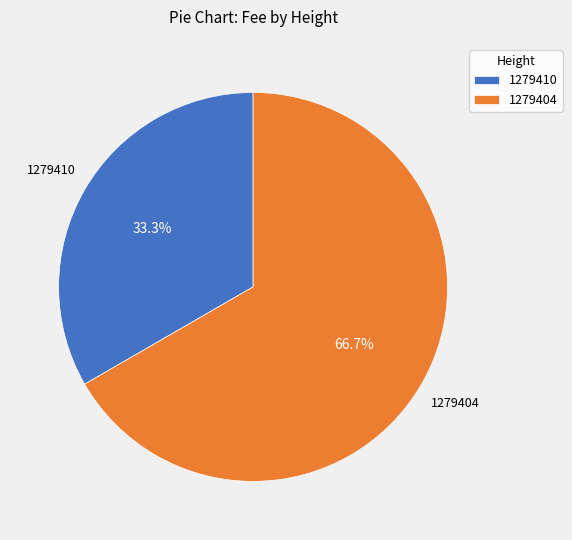

How many slices are in this pie chart?

2